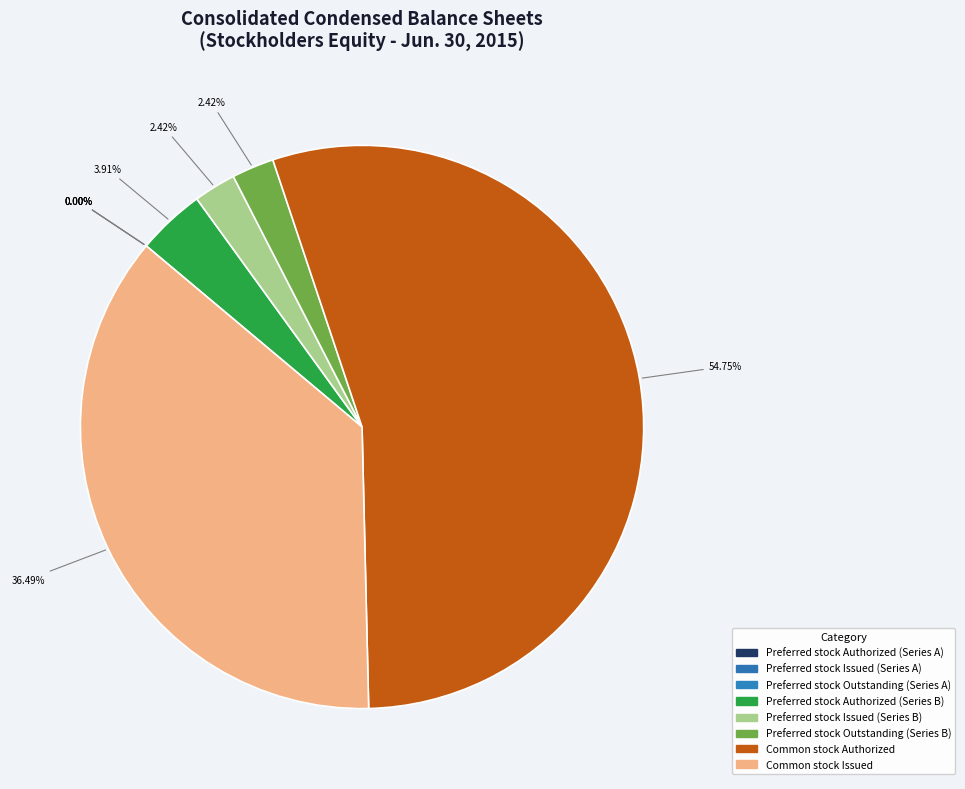

Does any single category account for the majority?

Yes